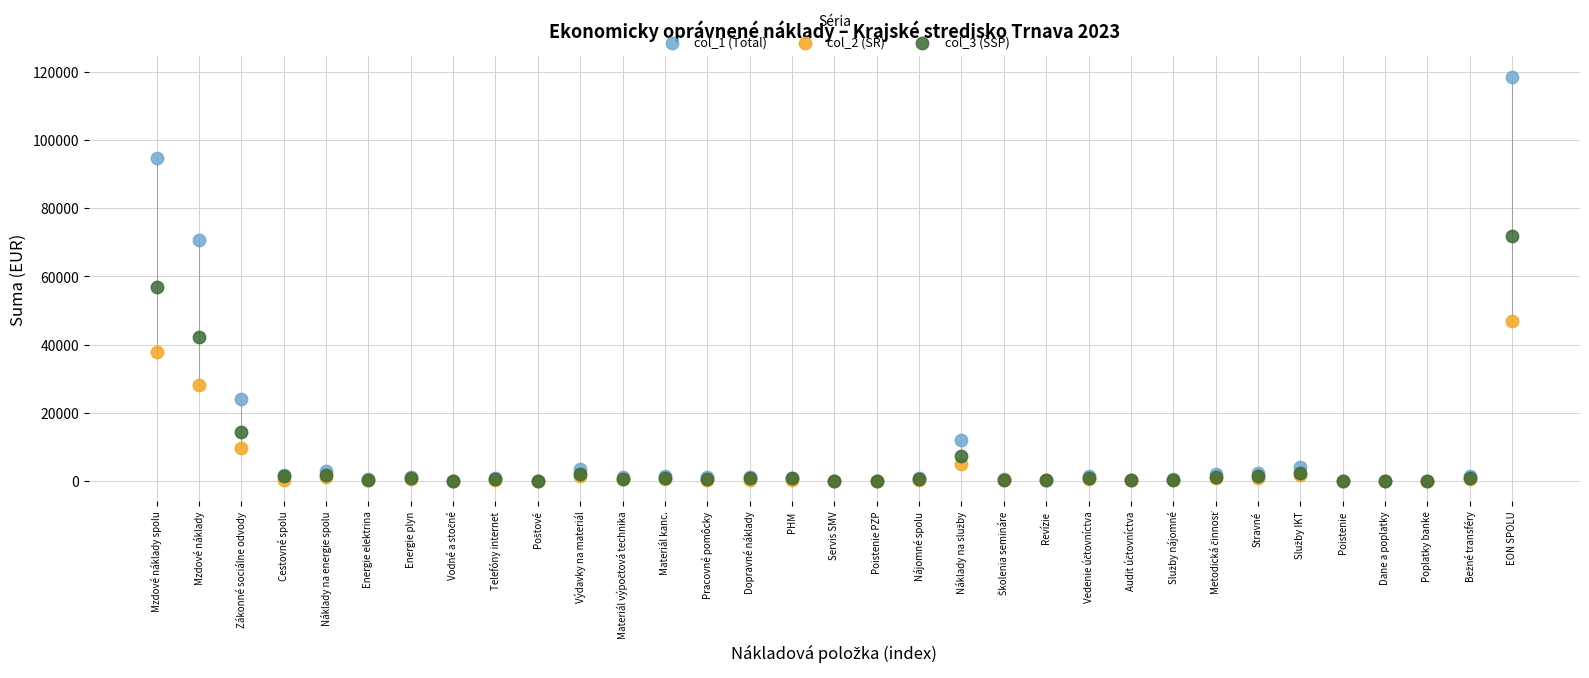

Which series contains the highest Y value?

col_1 (Total)